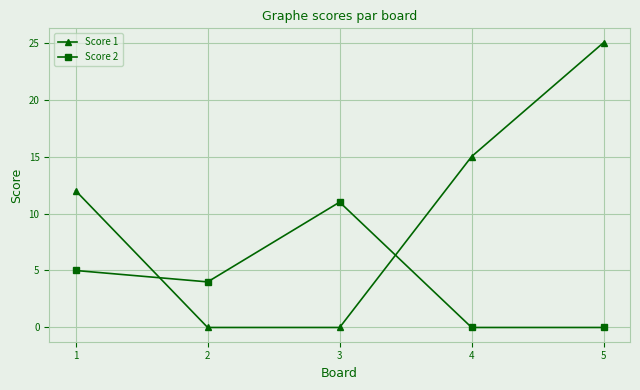

What is the sum of the Score 1 values at 5 and 1?

37